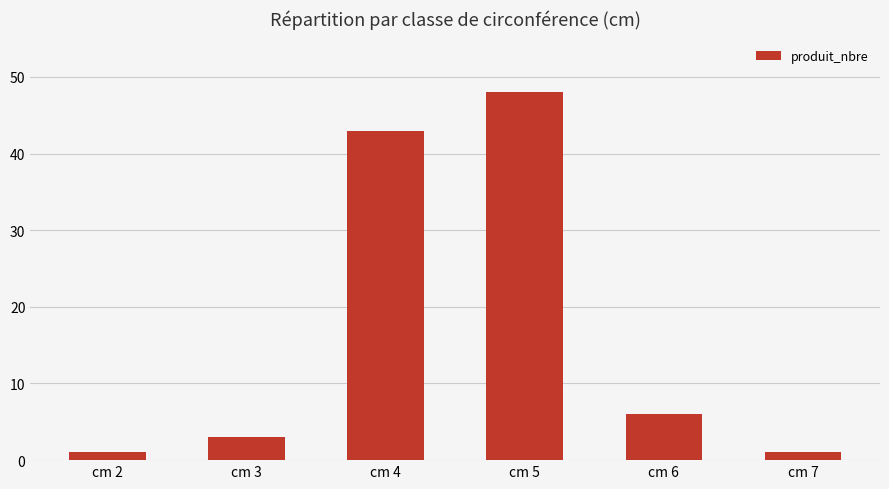

Reading right to left, what are all the values shown in this chart?

1	6	48	43	3	1